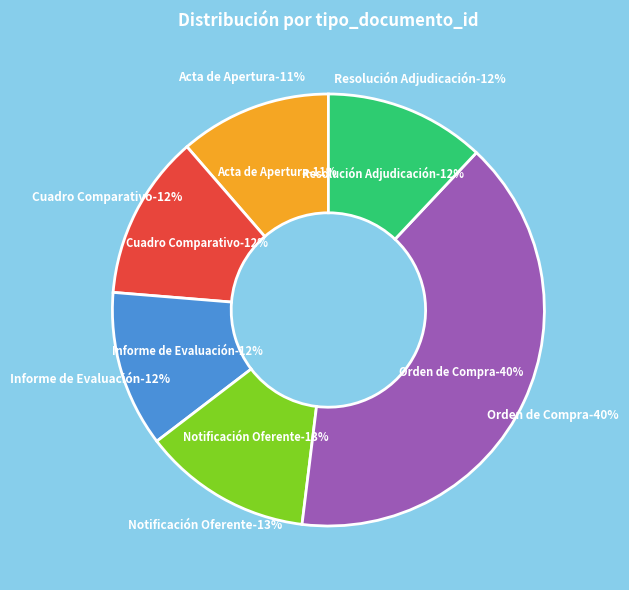

To the nearest percent, what portion does Informe de Evaluación represent?

12%